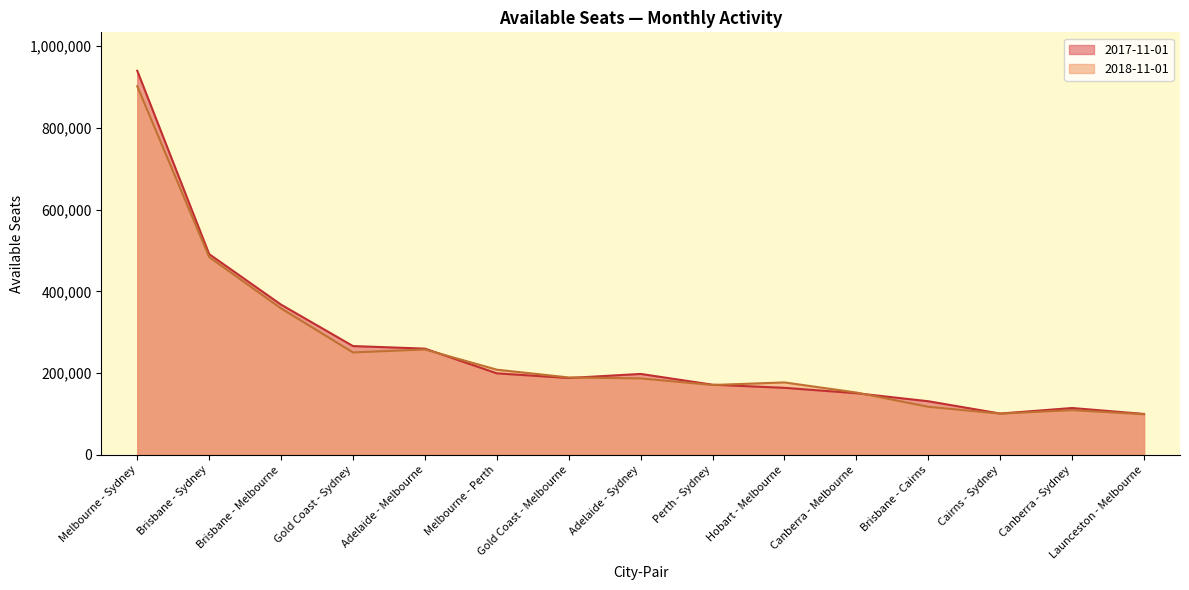

Read the 2017-11-01 value at Adelaide - Melbourne, to the nearest 10.

260110